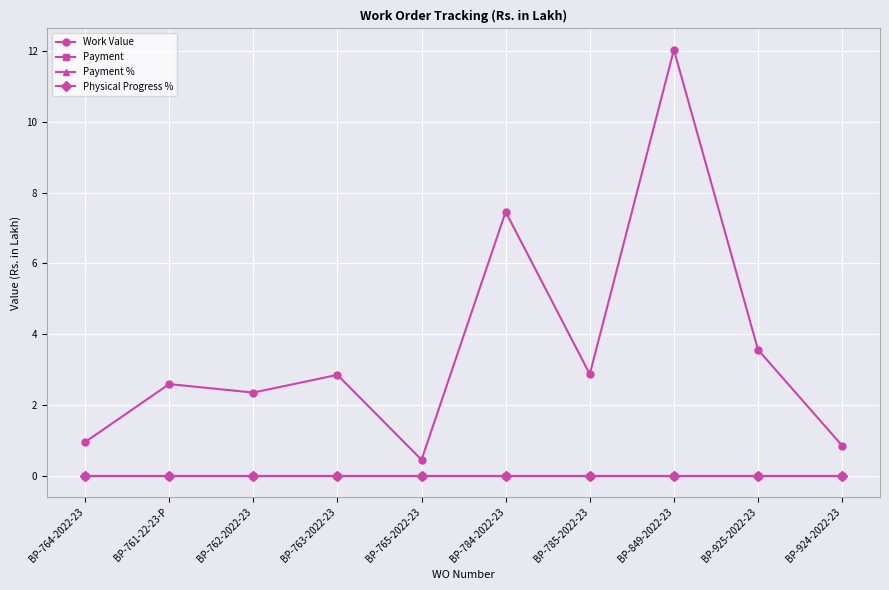

Which label corresponds to the largest value in the chart?

BP-849-2022-23